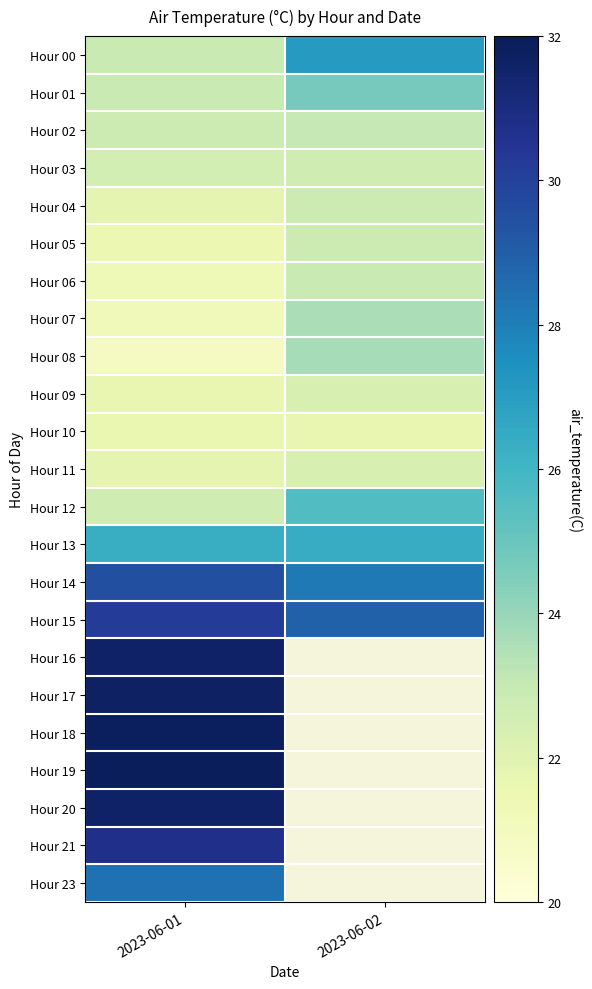

At which label is Hour 20 closest to 31?

2023-06-01